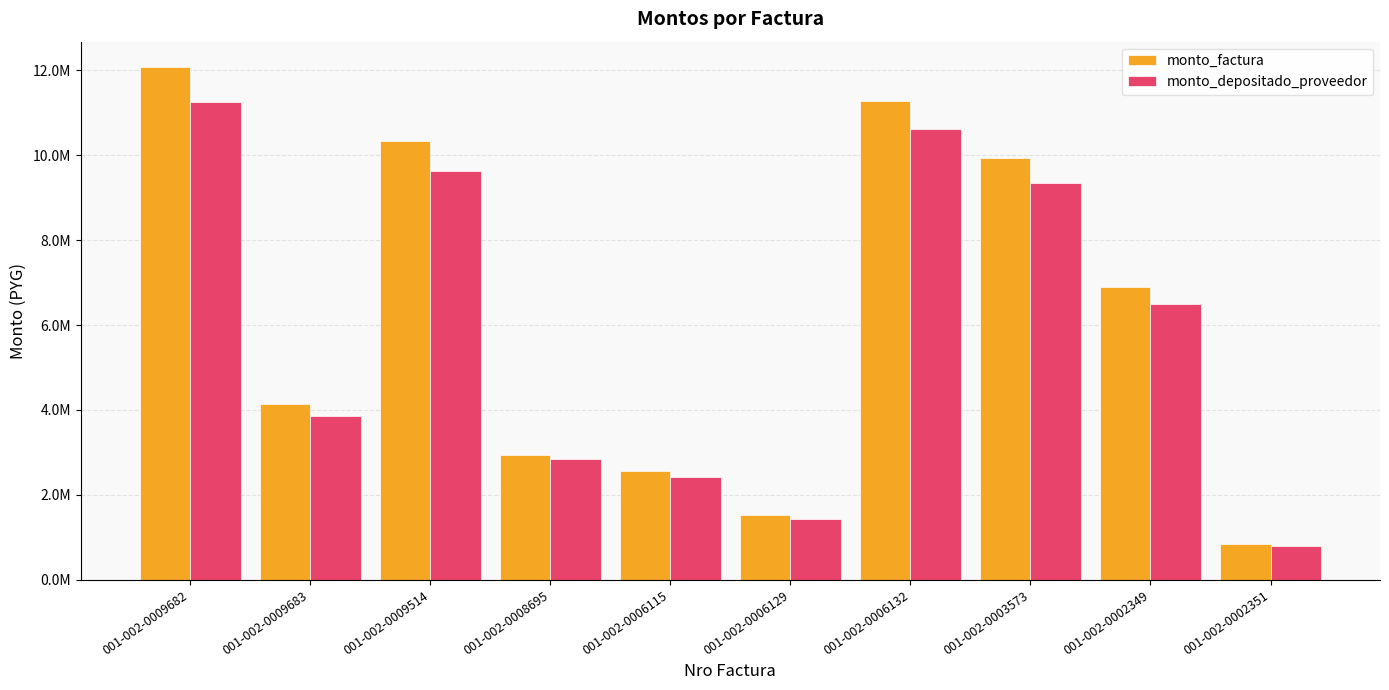

Are the bars horizontal?

No